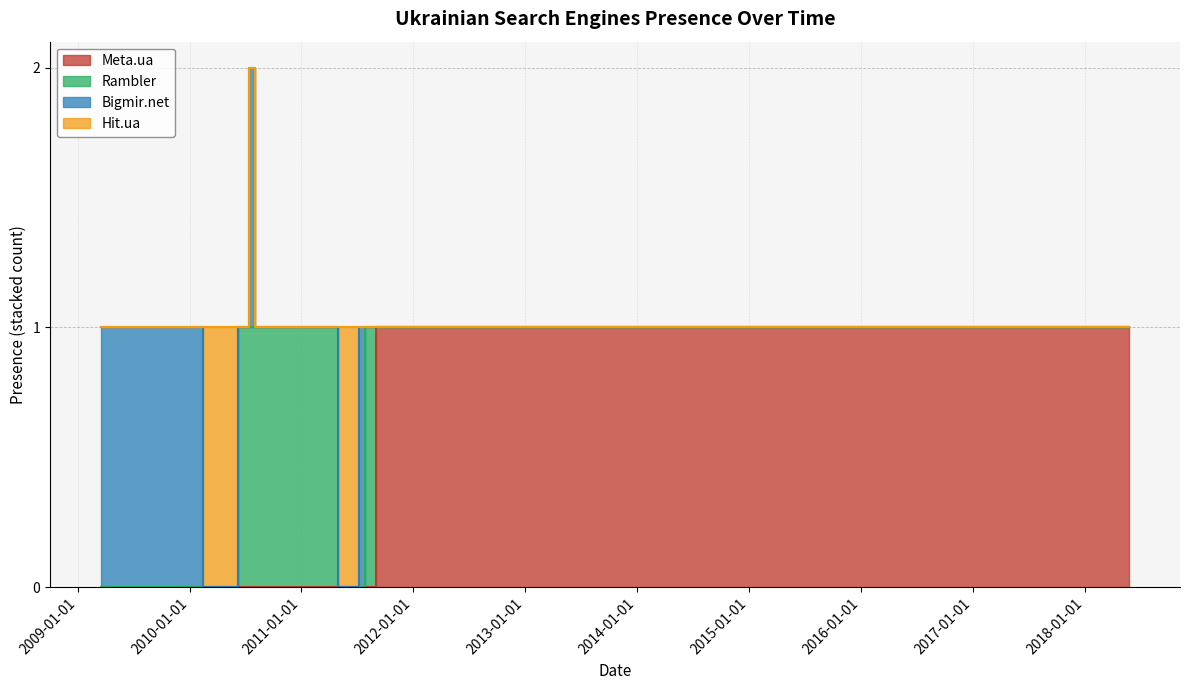

True or false: Hit.ua has more than 0 interior local peaks.

True